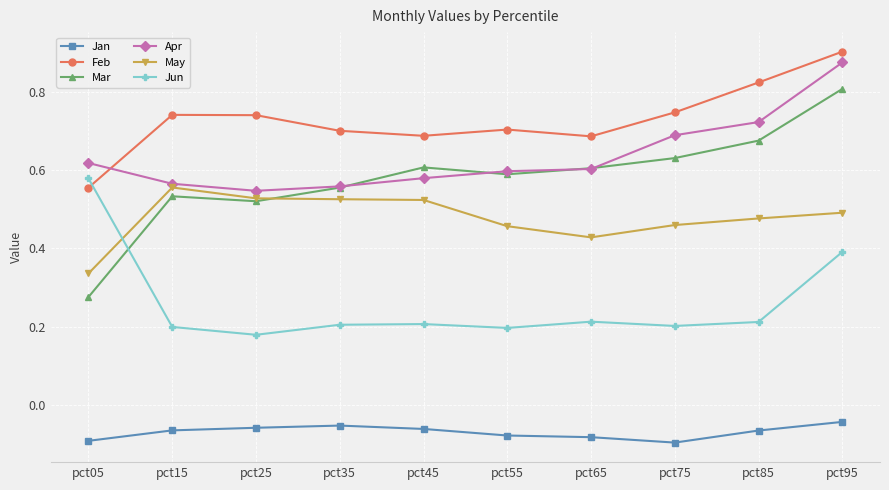

Which category has the lowest value in the Apr series?

pct25